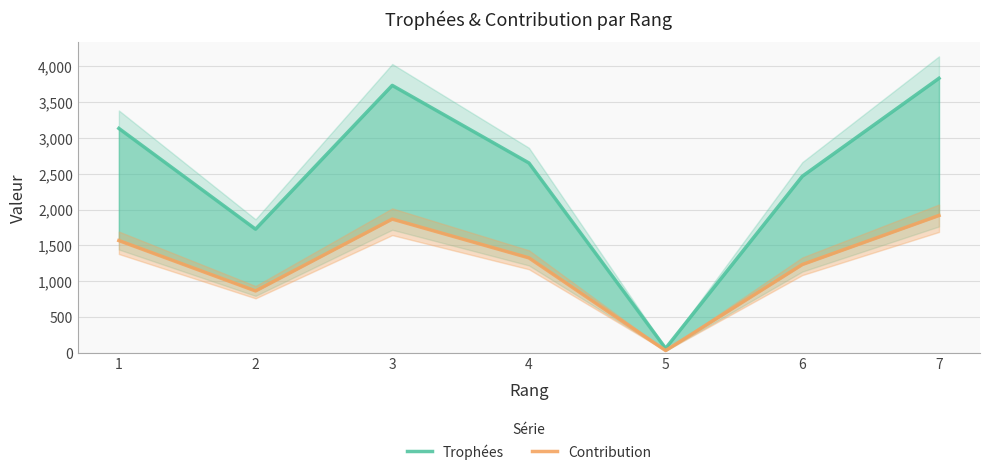

Which series has the largest total across all categories?

Trophées